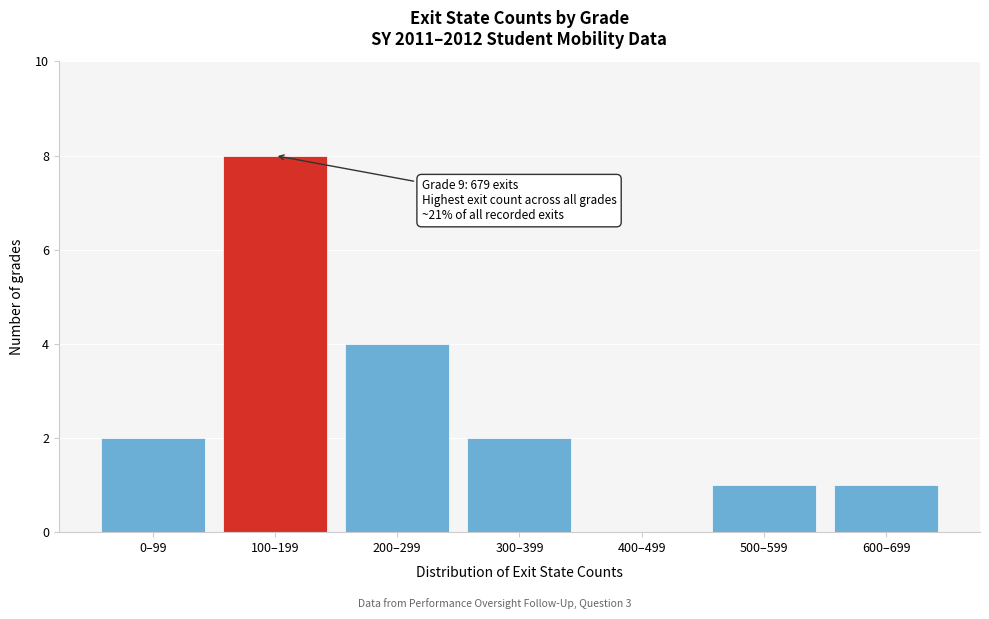

Reading left to right, list all the values displayed in this chart.

0–99=2	100–199=8	200–299=4	300–399=2	400–499=0	500–599=1	600–699=1